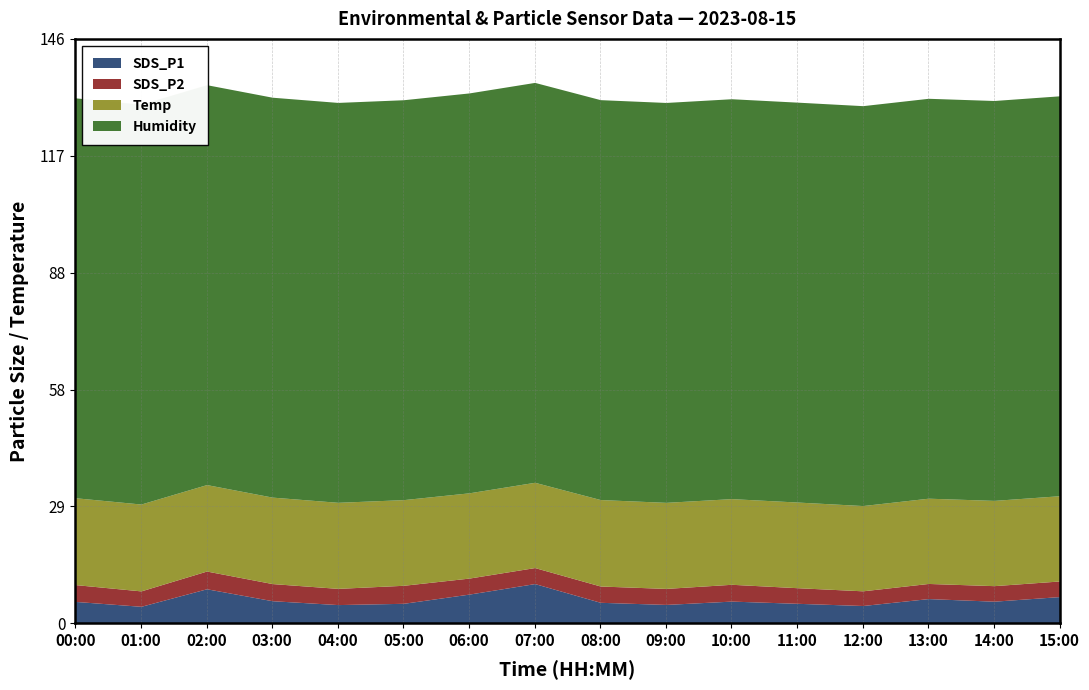

How many lines are shown in the chart?

4